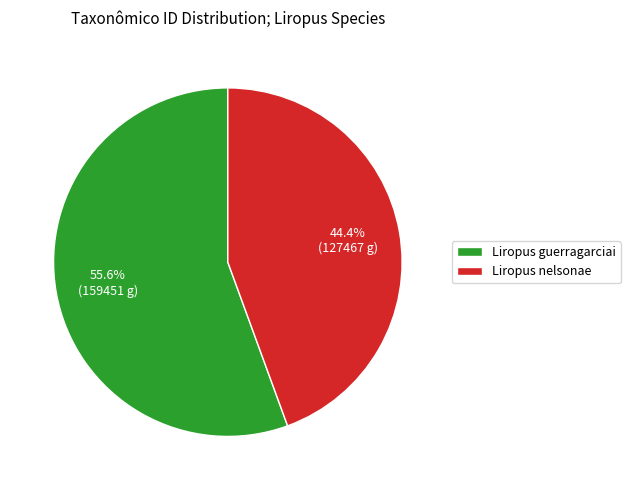

Rank the categories by value from highest to lowest.

Liropus guerragarciai, Liropus nelsonae